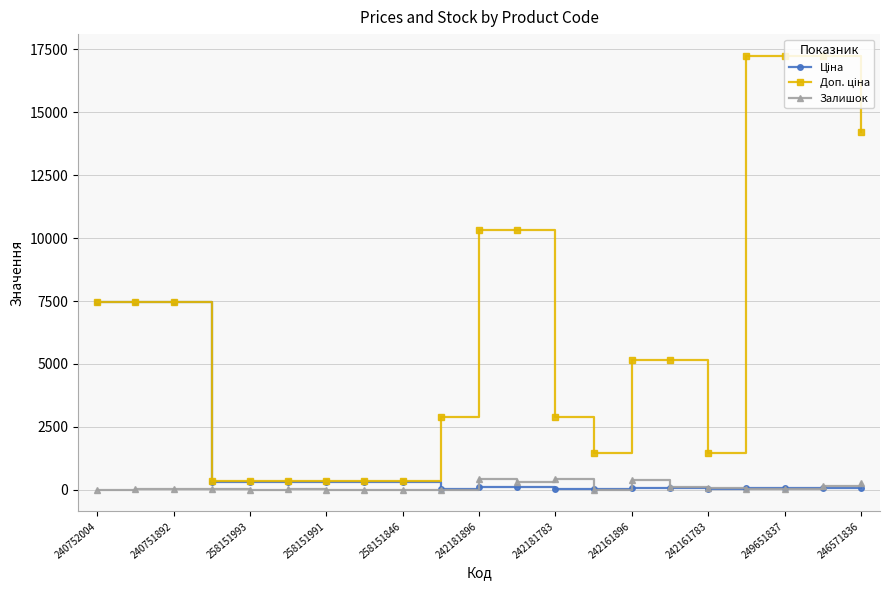

What is the maximum value shown in the chart?

17241.8